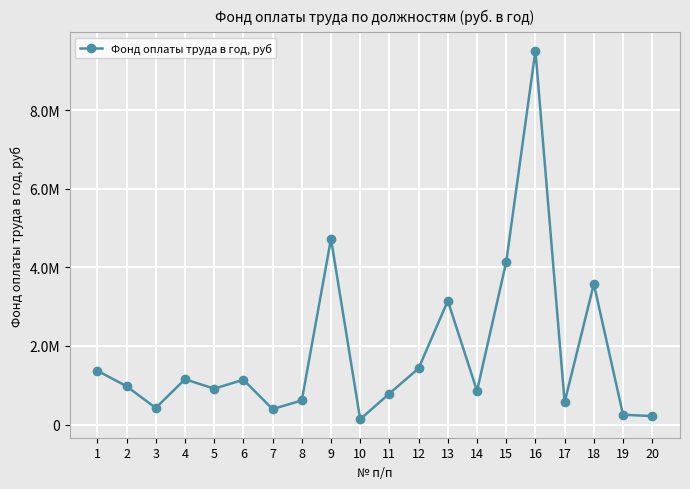

Where does the data first go above 974340?

1